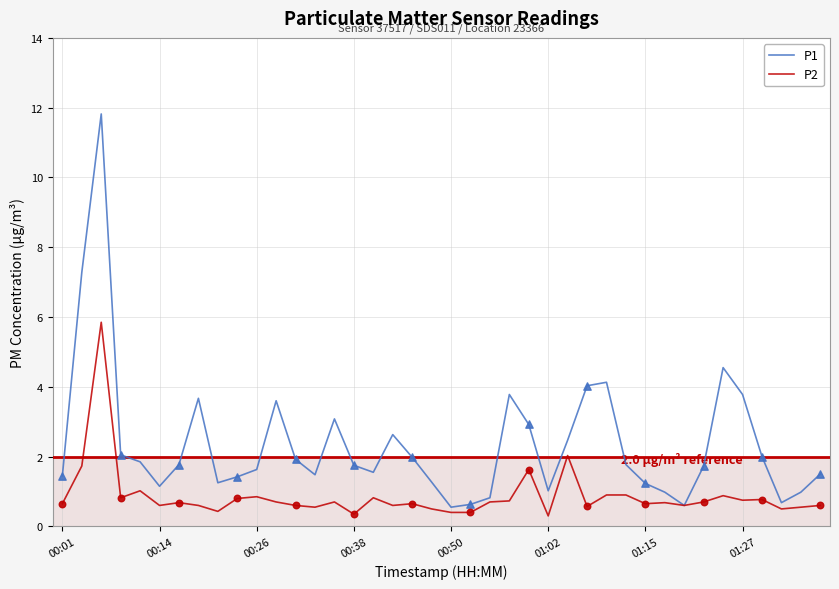

Which series has the largest range (max minus min)?

P1